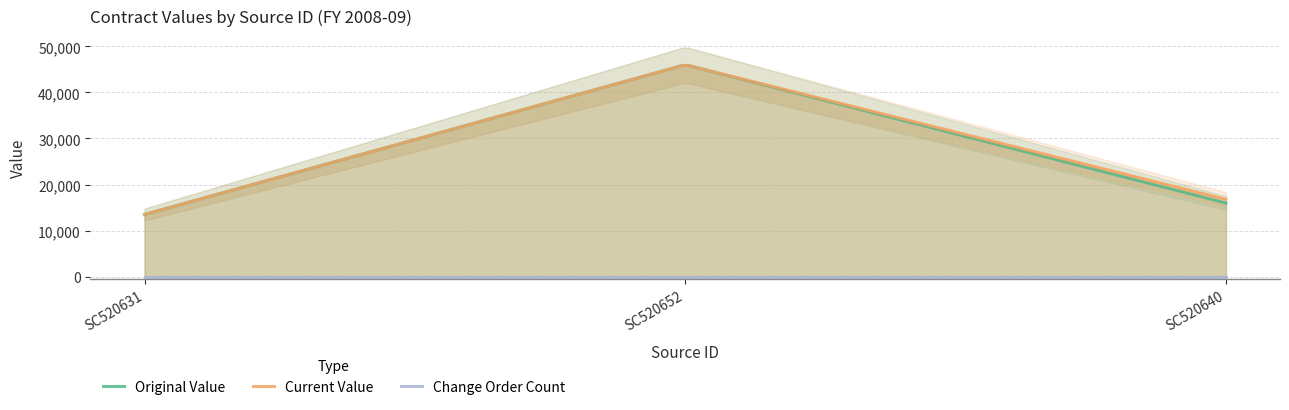

What is the average value of the current_value series?

25433